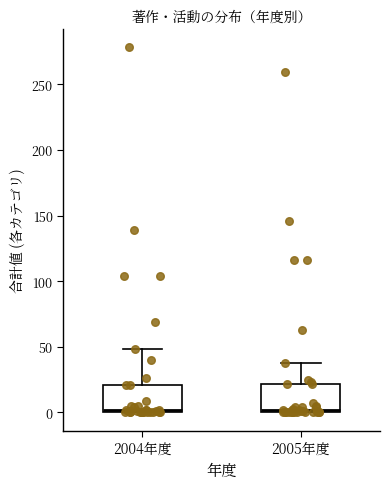

Reading left to right, transcribe this box plot: for each box, give where its median line is, the range the box spans, and where its two whiskers end, as read against the y-axis. The values are not printed on the chart, so give them approximately, as read against the axis.

2004年度: median 0 (just above the box's lower edge), box 0 to 20, whiskers 0 to 50
2005年度: median 0 (just above the box's lower edge), box 0 to 20, whiskers 0 to 40